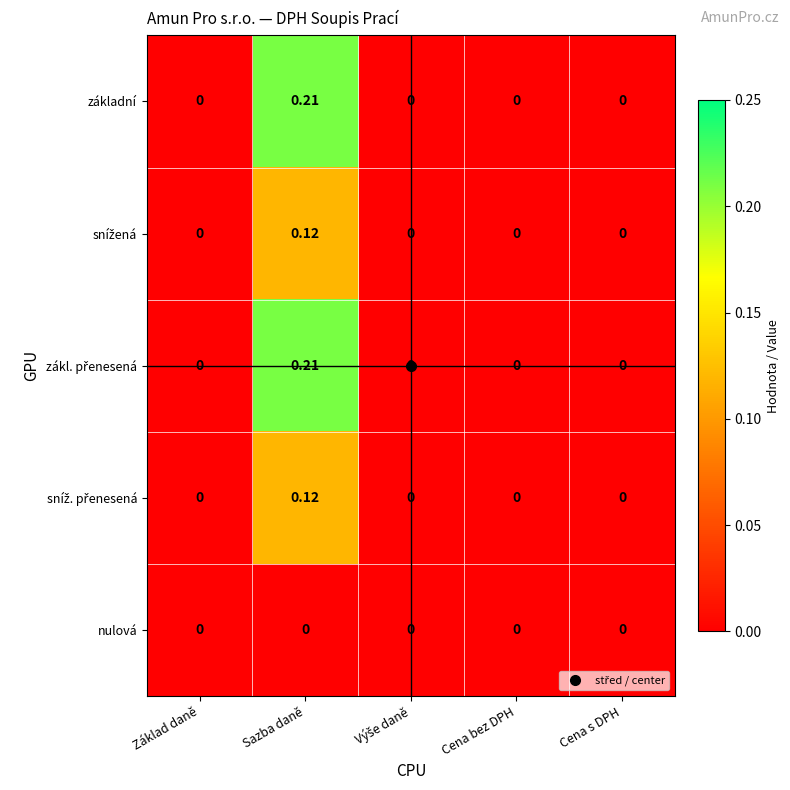

At which category is the sum across all series the highest?

Sazba daně